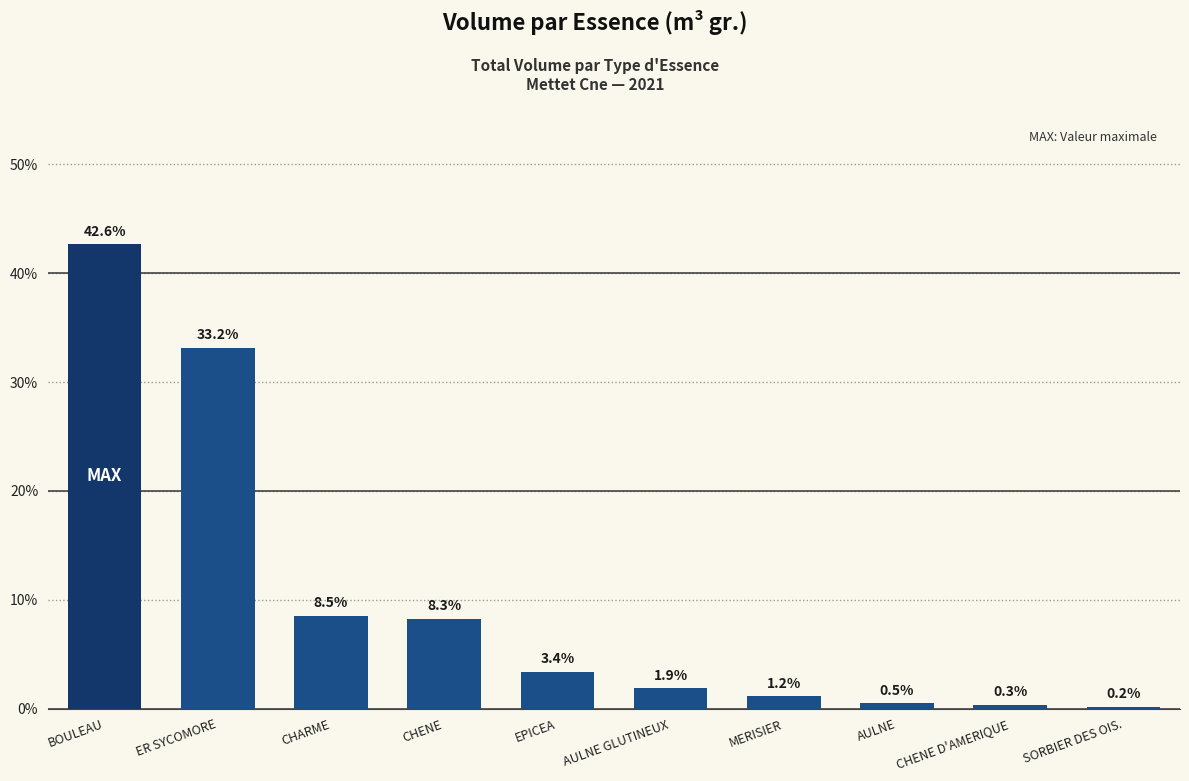

Count the number of categories in the chart.

10